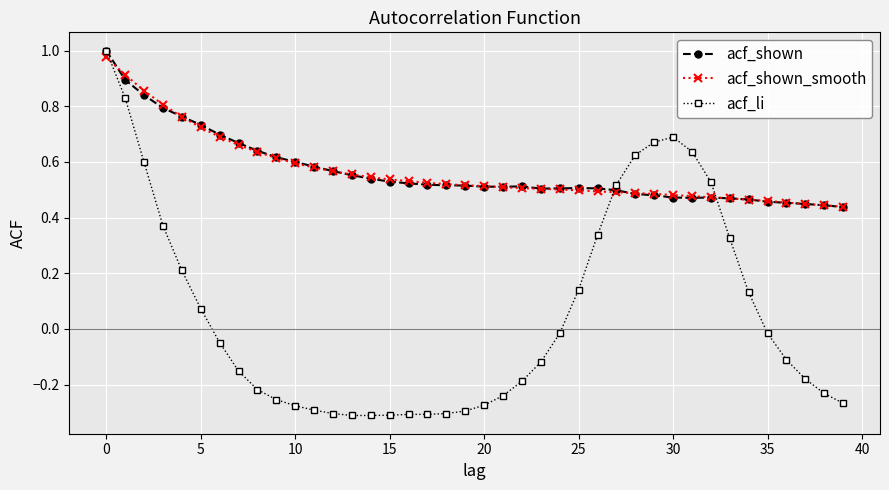

At how many categories does at least one series exceed 0?

40